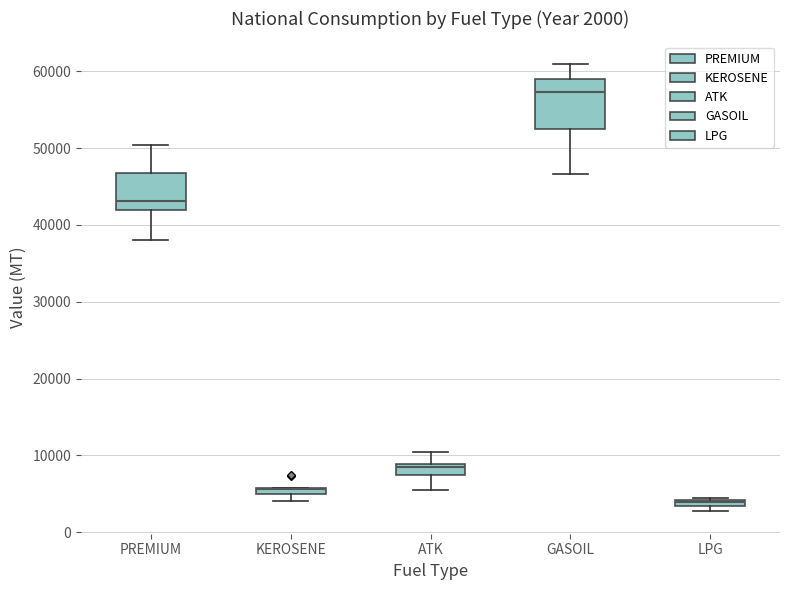

Which box is the tallest, from its lower edge to its upper edge?

GASOIL